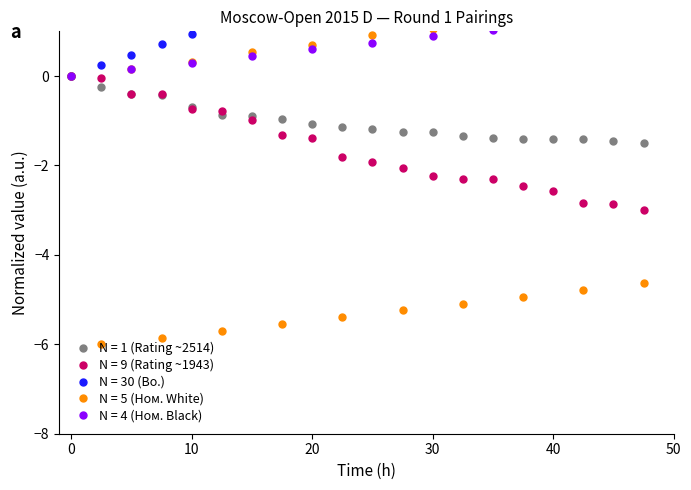

What is the lowest value of the N = 1 (Rating ~2514) series?

-1.5